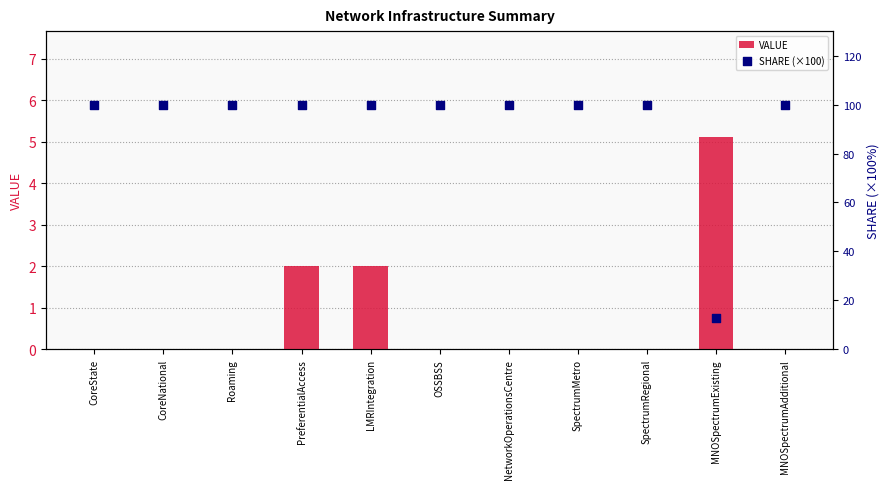

At which category is the sum across all series the highest?

PreferentialAccess